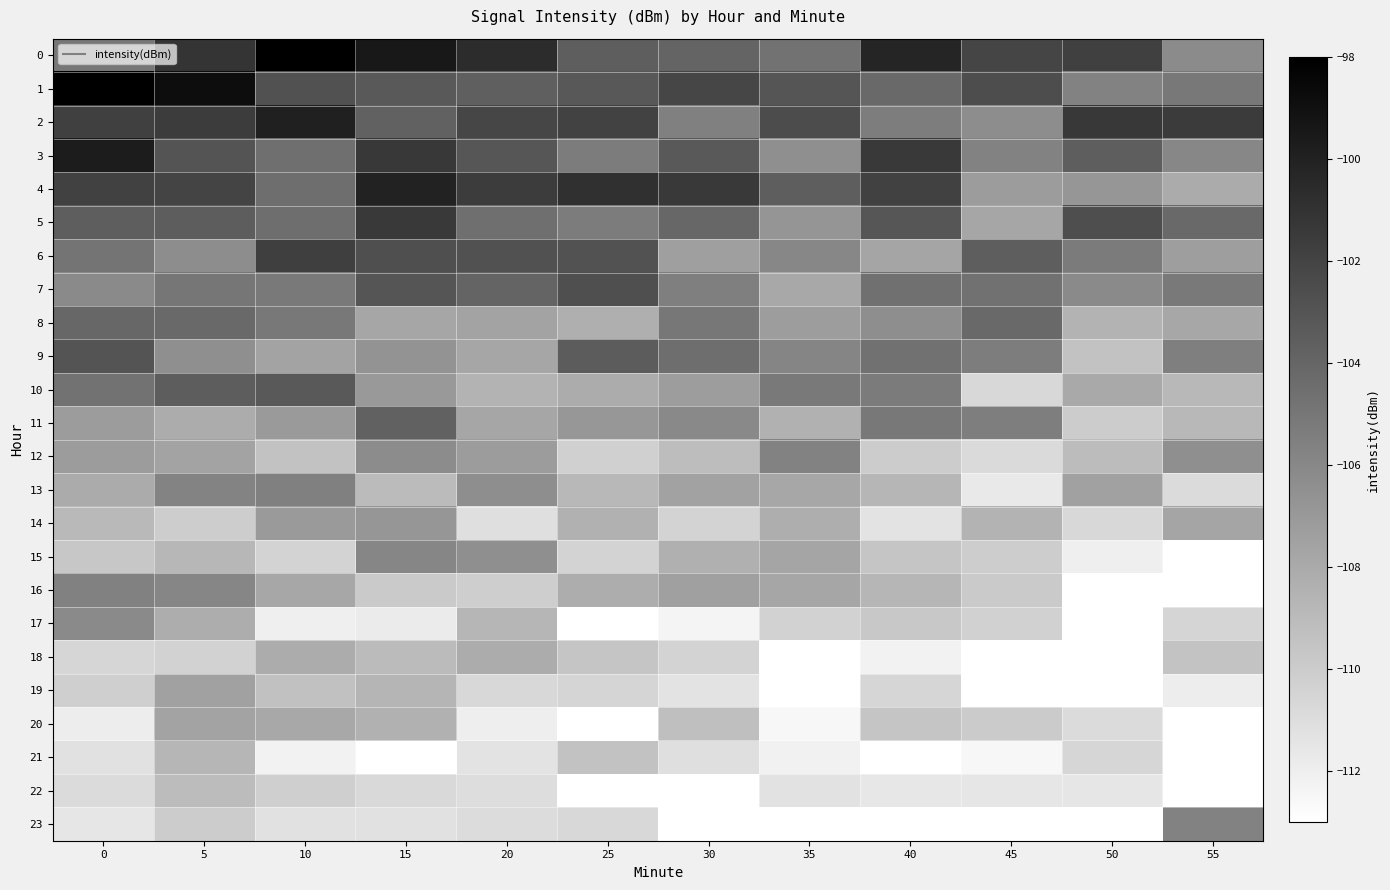

Between 10 and 50, which series saw the biggest shift?

23